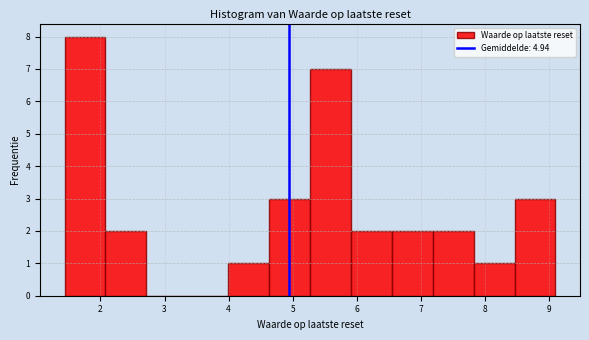

Reading left to right, transcribe this chart: for each bar, give the range it covers on the x-axis and its height. Neither the bar edges nor the heights are printed on the chart, so give them approximately, as read against the axes.

1.4 to 2.1: 8
2.1 to 2.7: 2
2.7 to 3.4: 0
3.4 to 4.0: 0
4.0 to 4.6: 1
4.6 to 5.3: 3
5.3 to 5.9: 7
5.9 to 6.5: 2
6.5 to 7.2: 2
7.2 to 7.8: 2
7.8 to 8.5: 1
8.5 to 9.1: 3